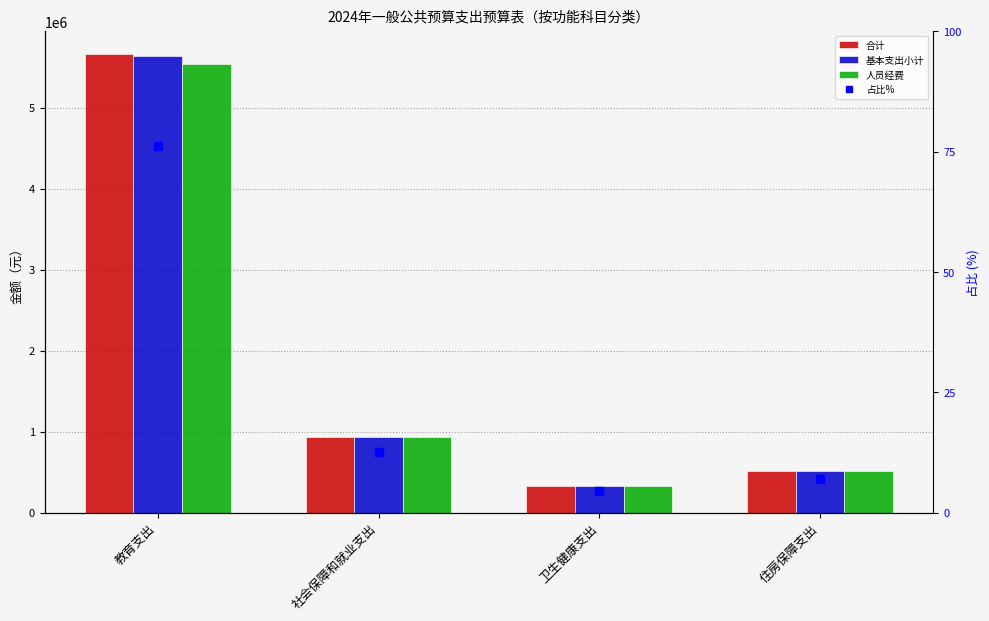

What is the difference between the maximum and minimum values in the 人员经费 series?

5216581.5